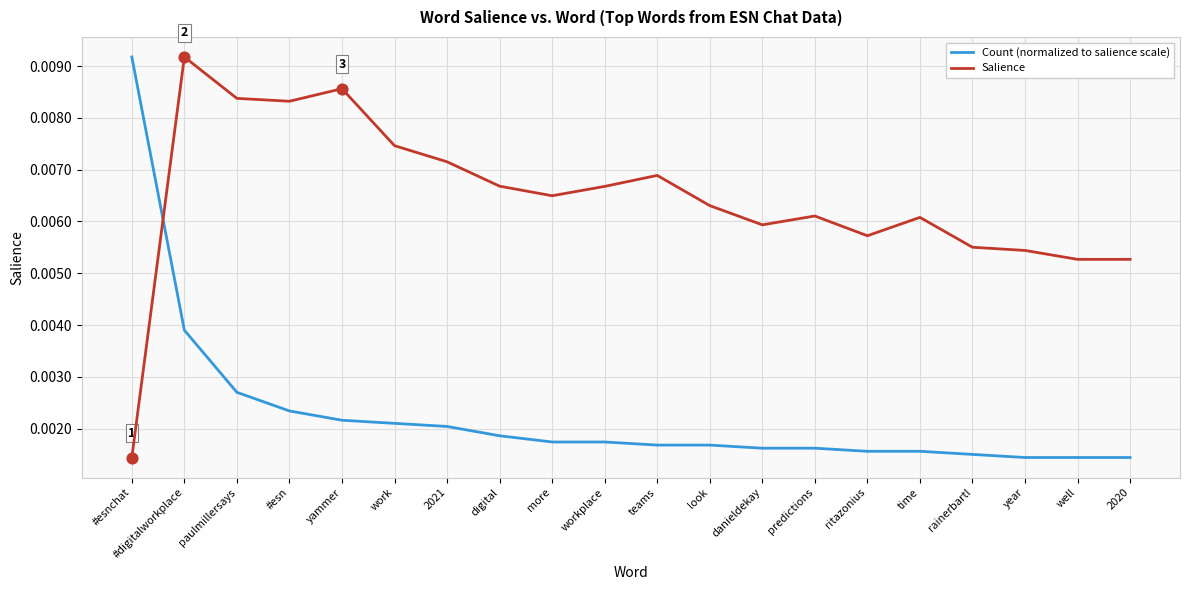

Which series changed the most between paulmillersays and danieldekay?

Salience